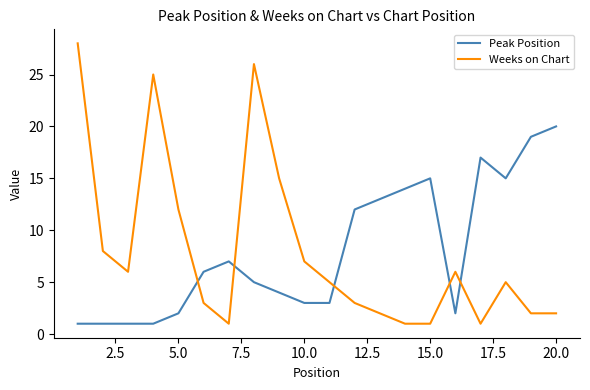

Reading left to right, extract all data points from this chart.

Peak Position: 1	1	1	1	2	6	7	5	4	3	3	12	13	14	15	2	17	15	19	20
Weeks on Chart: 28	8	6	25	12	3	1	26	15	7	5	3	2	1	1	6	1	5	2	2